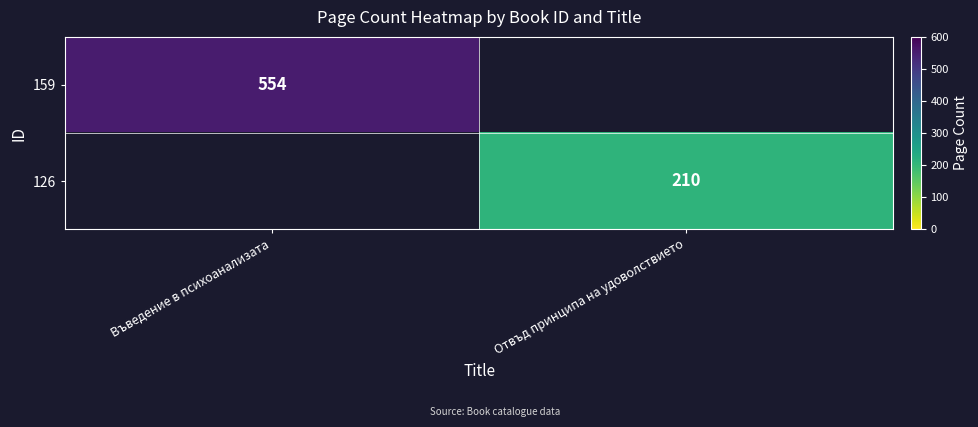

True or false: 126 has a value of 210 at Отвъд принципа на удоволствието.

True